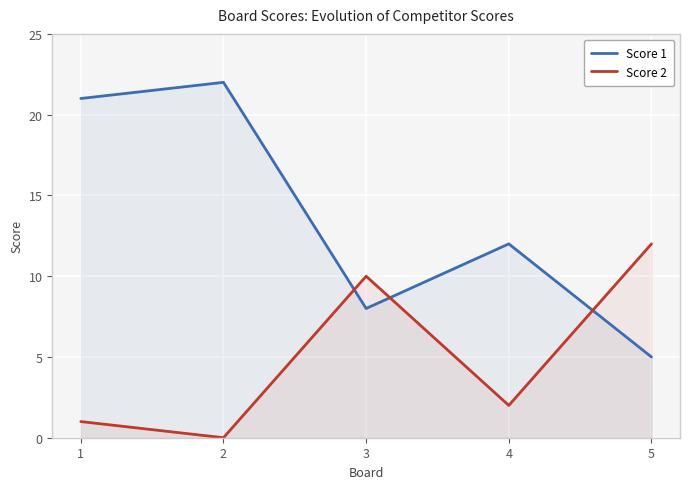

Count the number of categories in the chart.

5